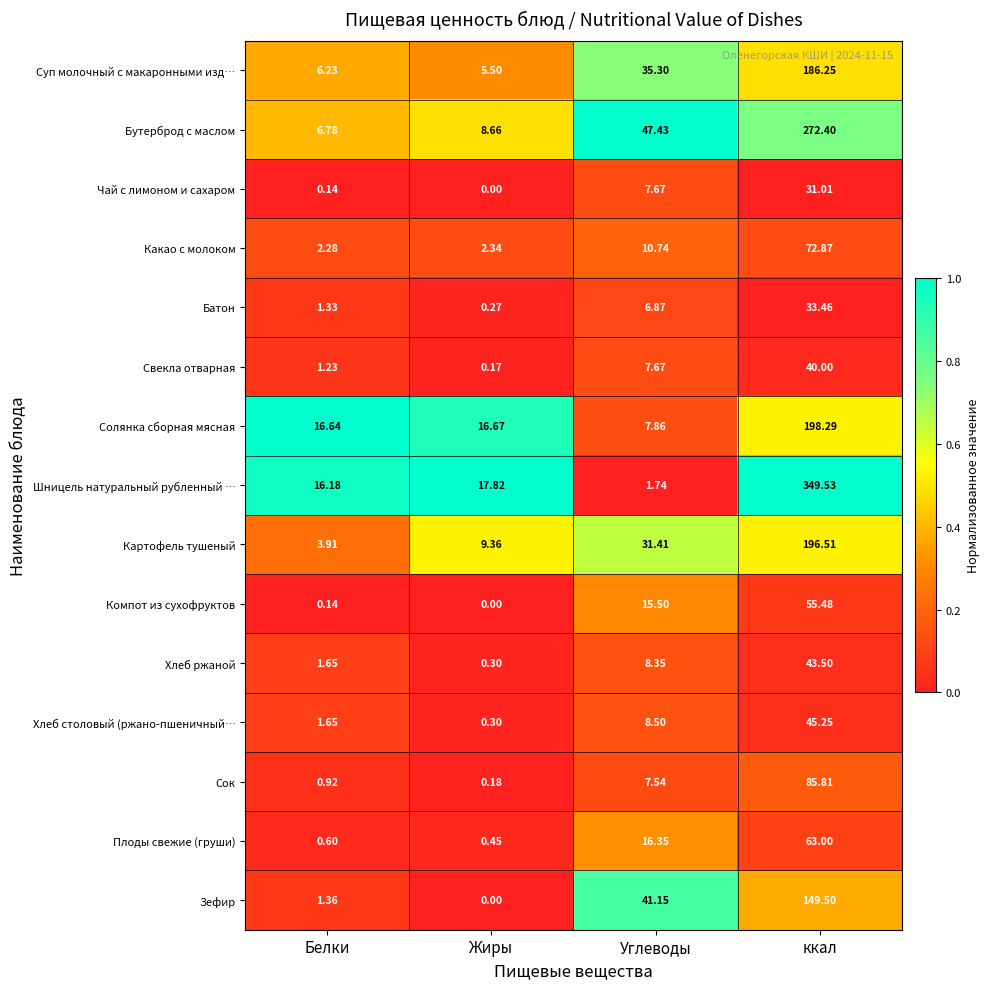

At which category is the sum across all series the highest?

ккал